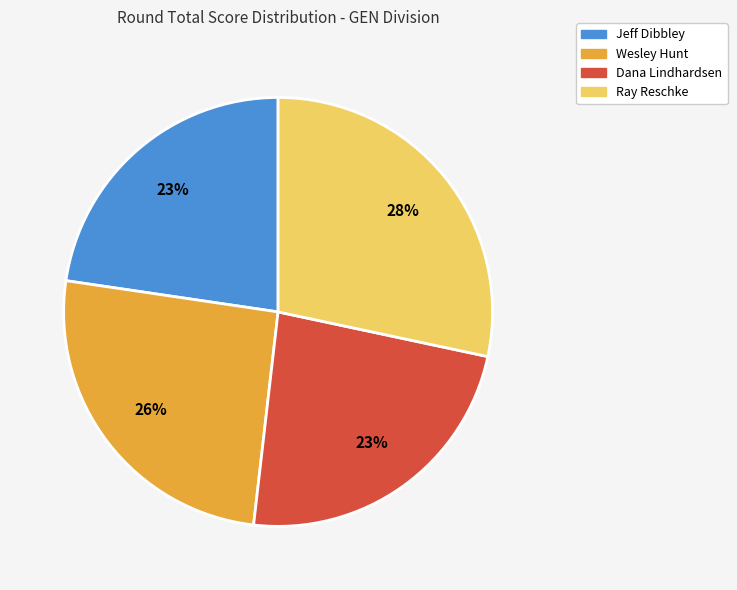

True or false: Wesley Hunt accounts for 32% of the total.

False